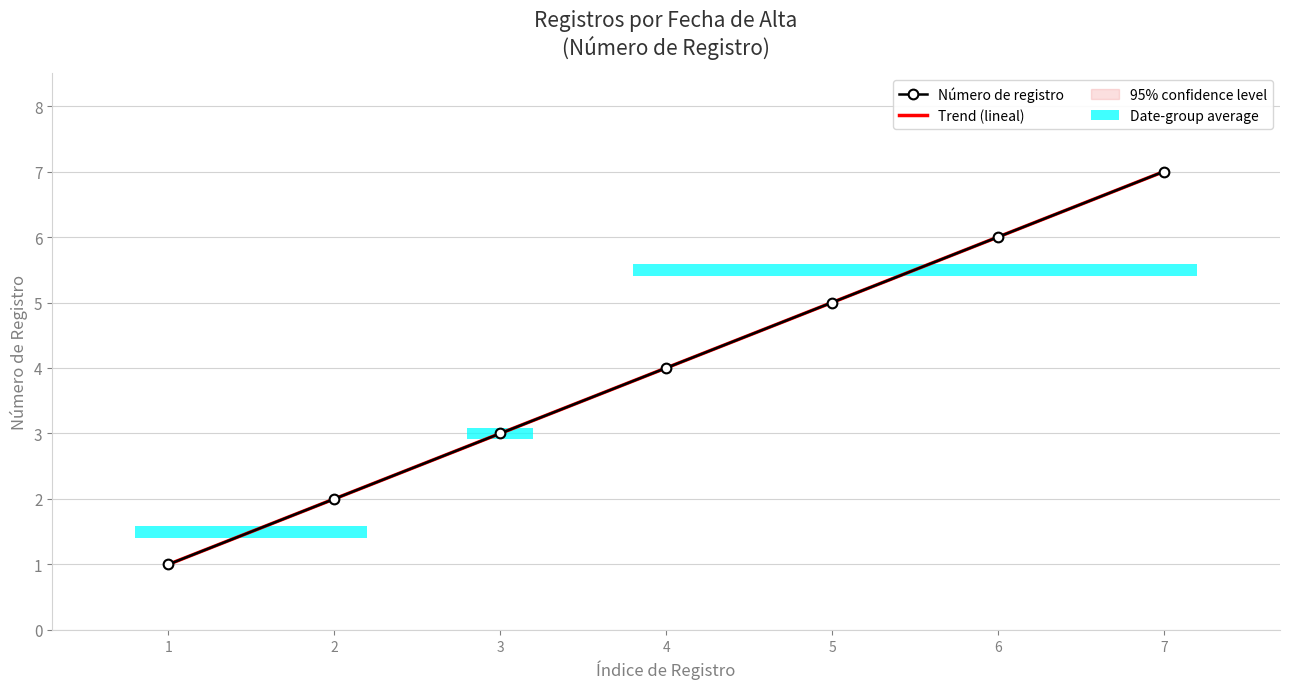

What is the change in value from 3 to 7?

+4